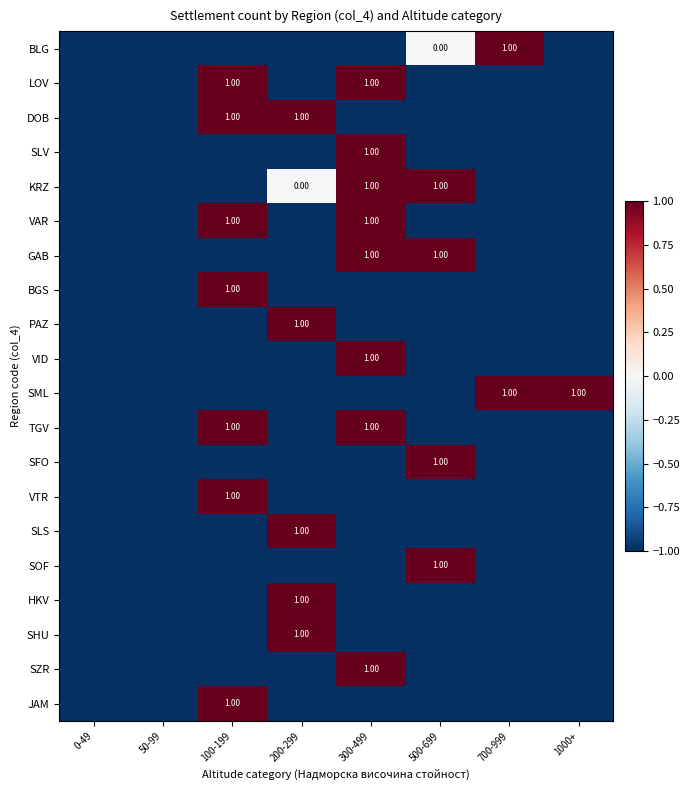

The SZR series shows 0 at 0-49. True or false?

False